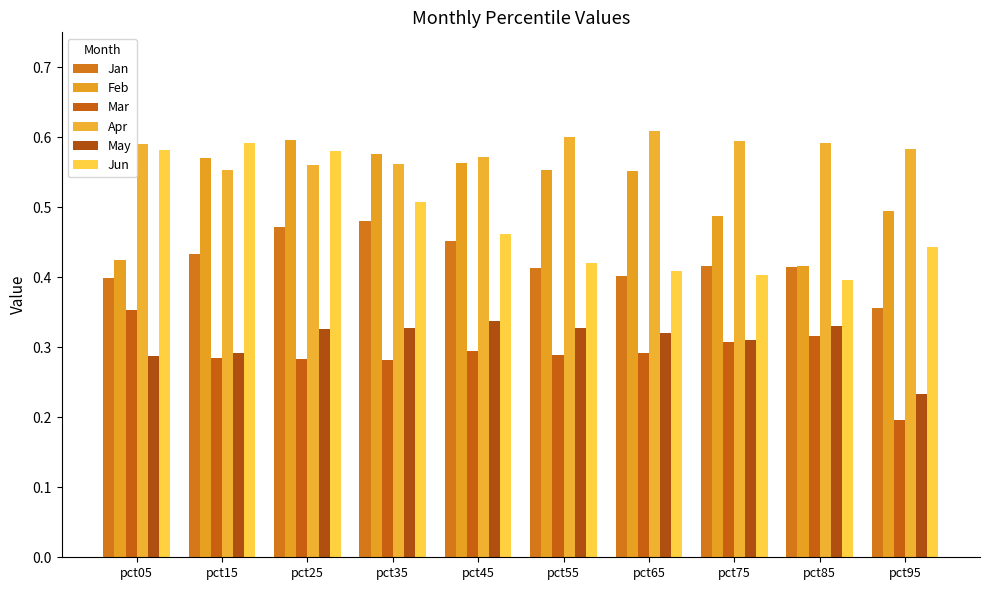

What is the spread (max minus min) of values at pct45?

0.3